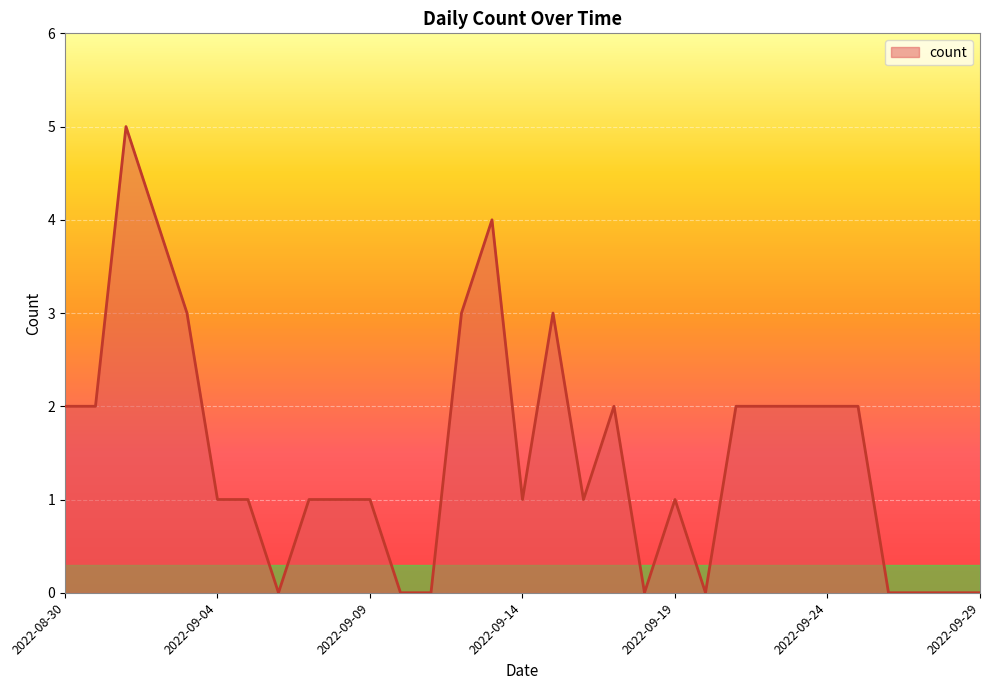

What is the maximum value shown in the chart?

5